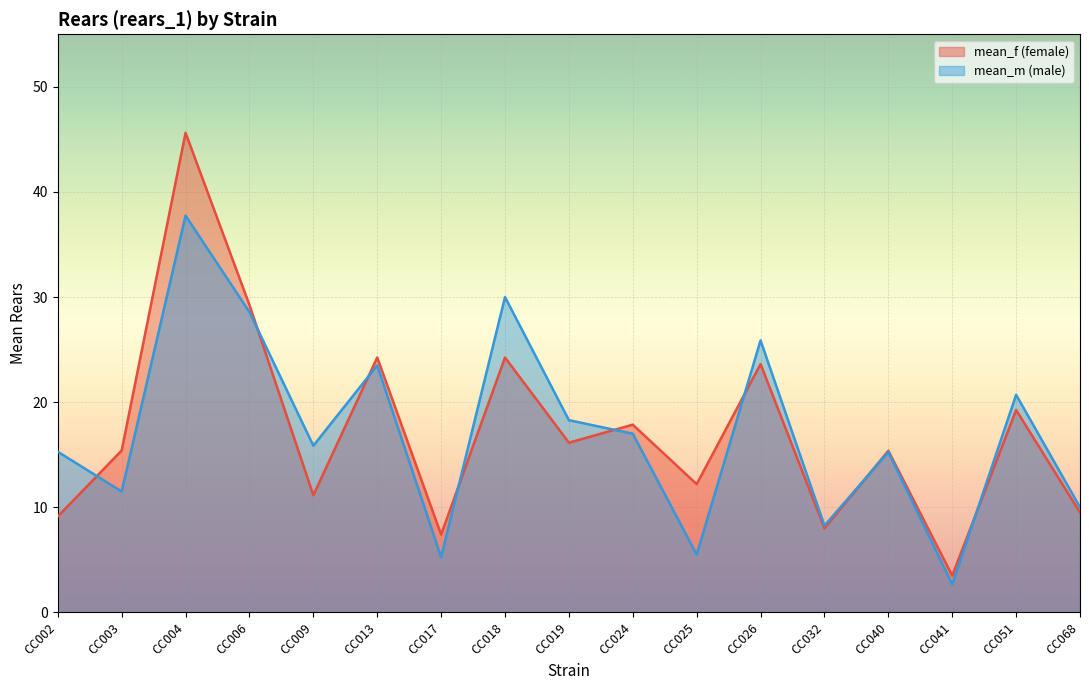

Where is mean_f nearest to the value 24?

CC013